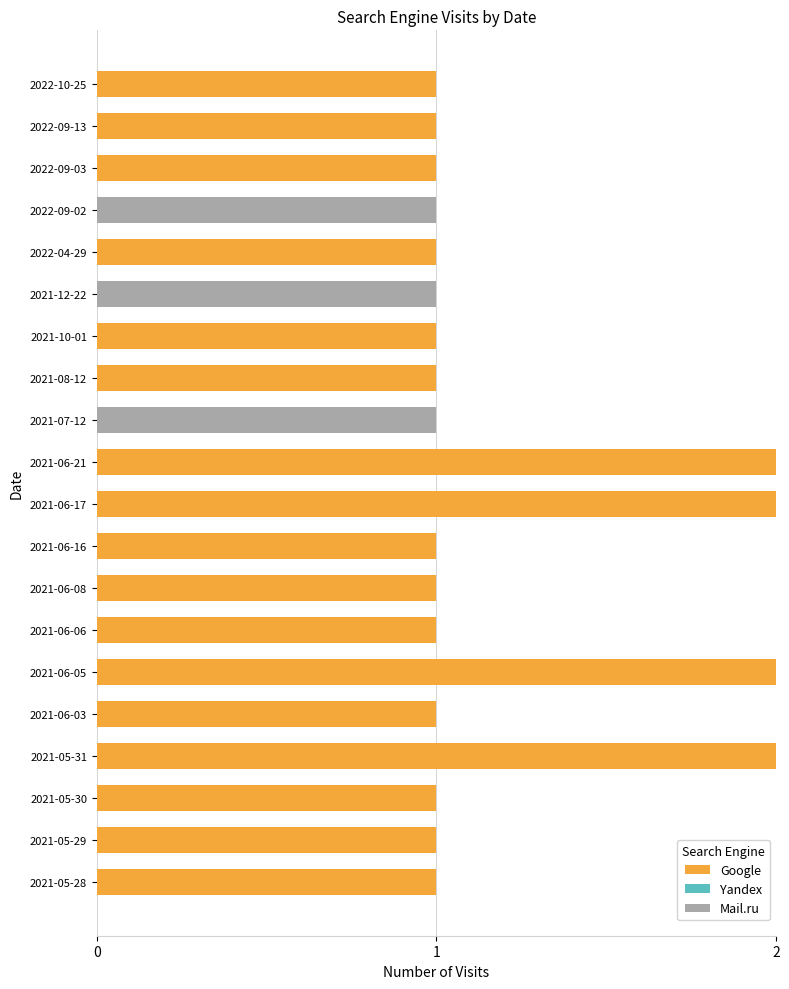

Is it true that Google equals -1 at 2021-12-22?

False